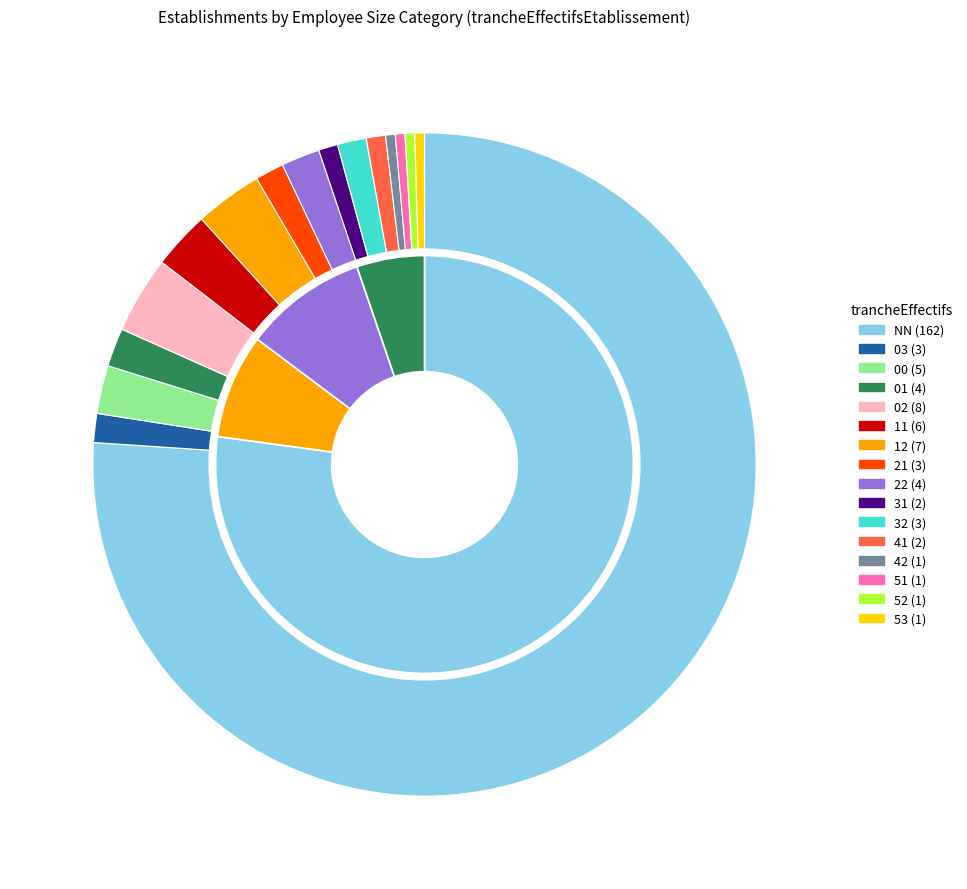

Does any single category account for the majority?

Yes